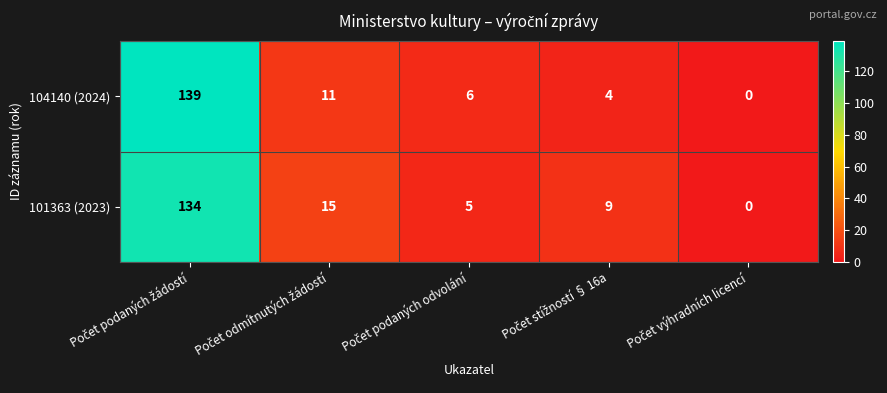

Which series has the widest spread of values?

104140 (2024)